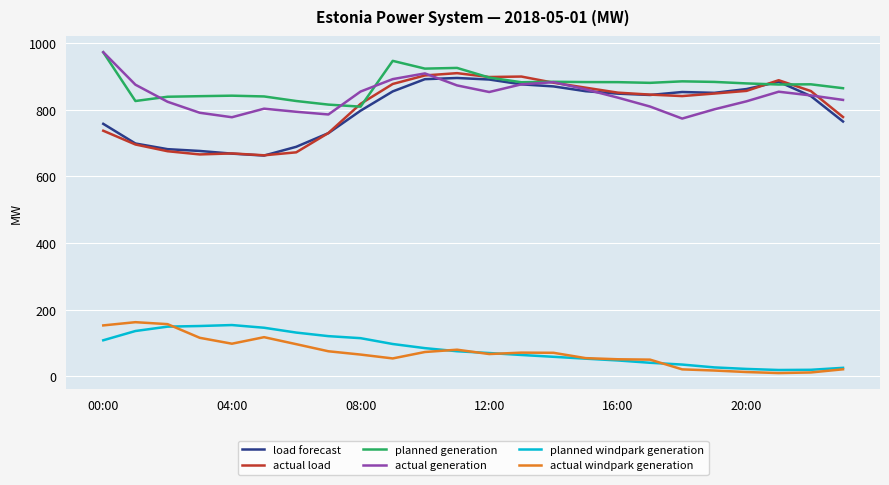

Does the chart display data point markers on the line(s)?

No